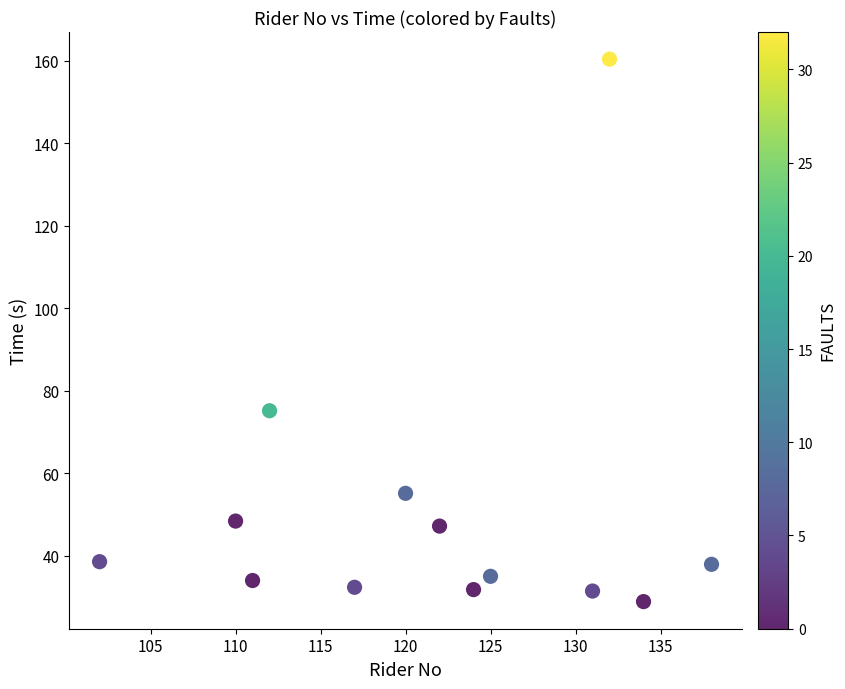

What Y value in the scatter plot is closest to 94?

75.2